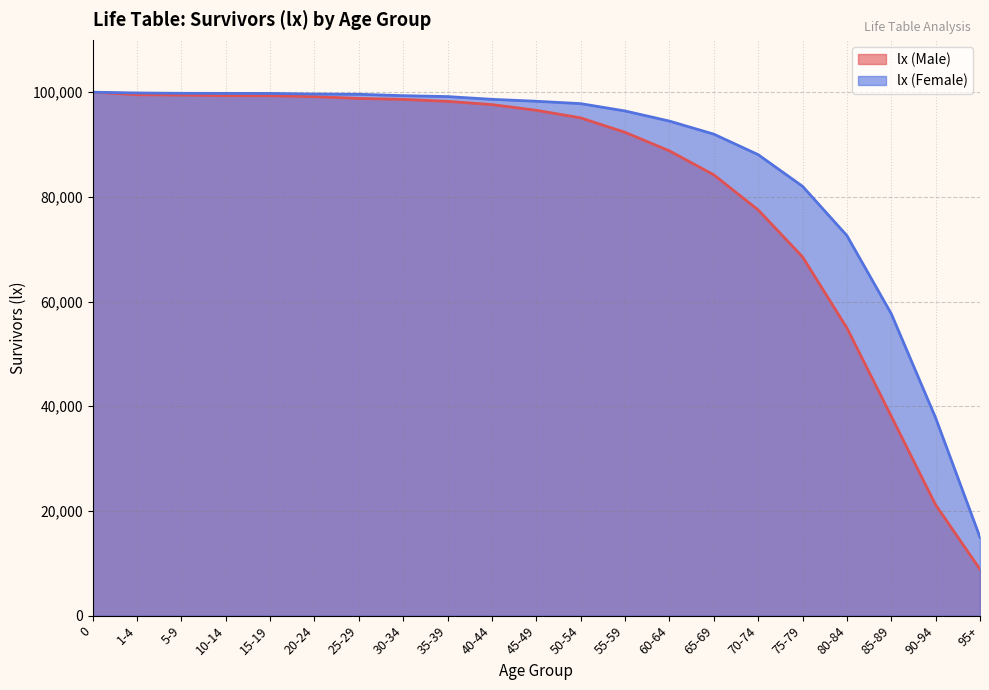

Rank the series by their average value, from lowest to highest.

lx (Male), lx (Female)